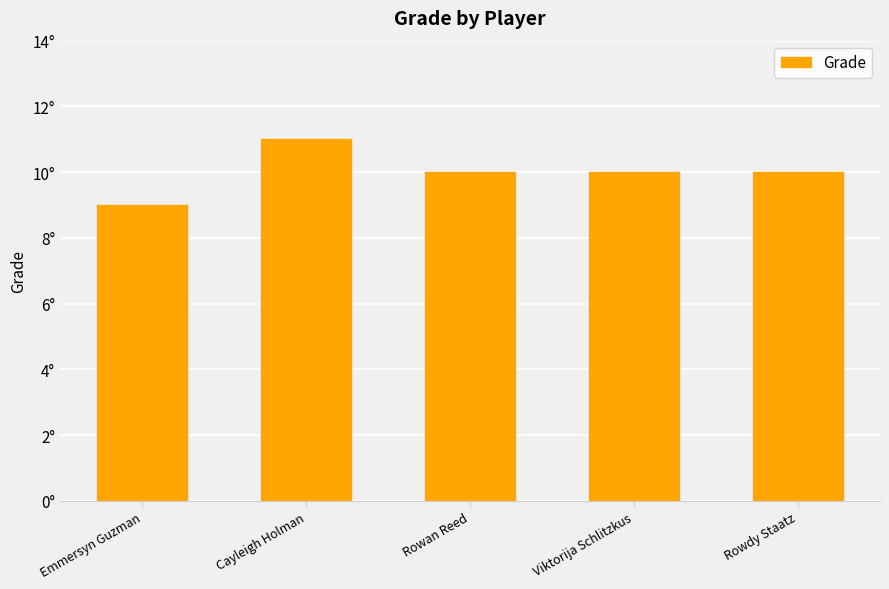

Does the chart contain any negative values?

No